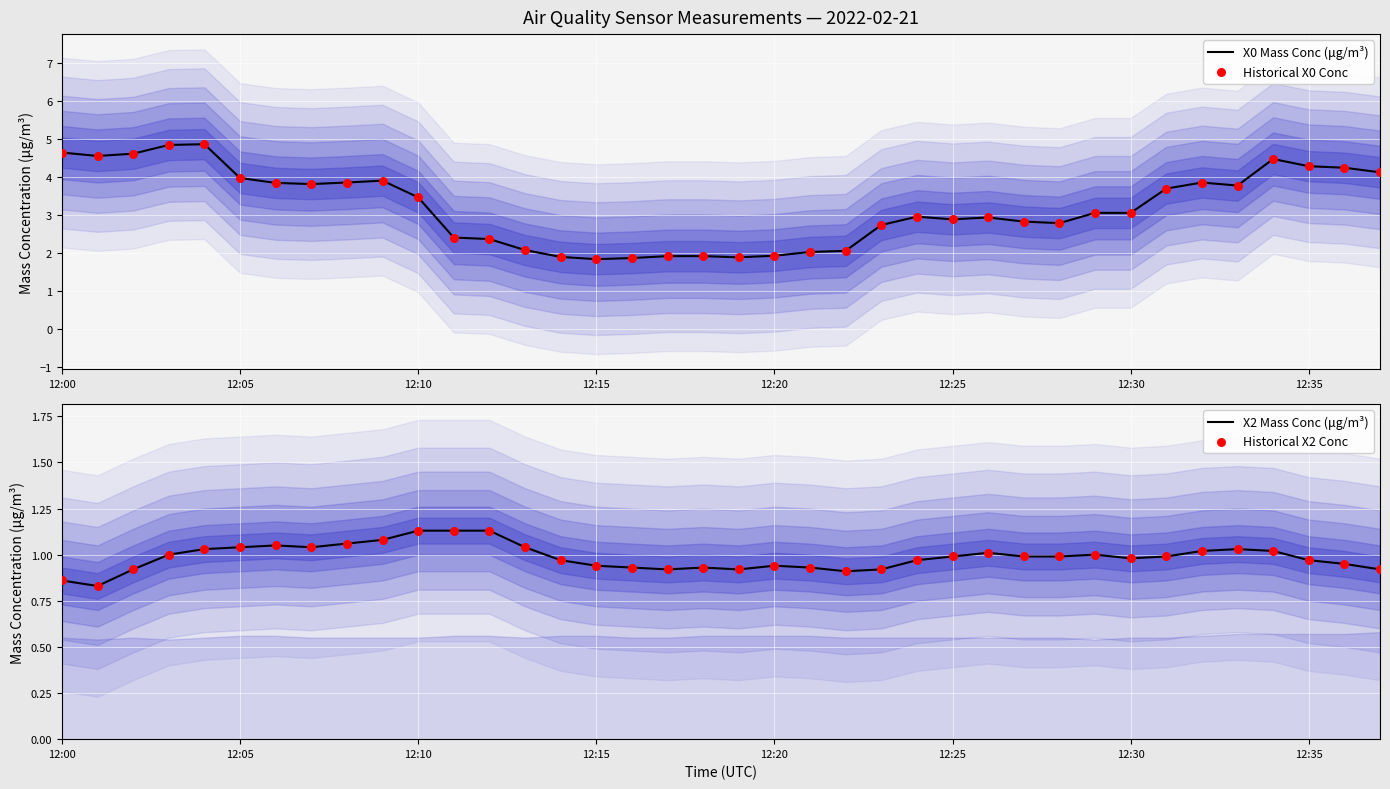

Which series has the largest total across all categories?

X0 Mass Conc (μg/m³)